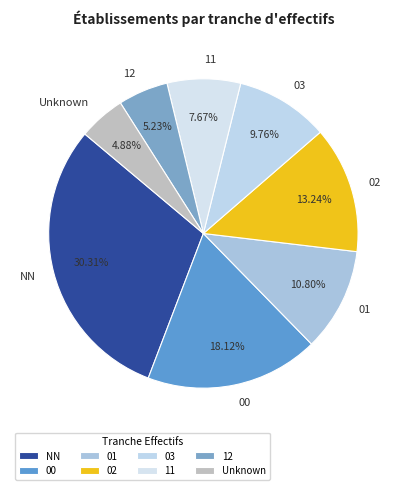

To the nearest percent, what portion does 11 represent?

8%